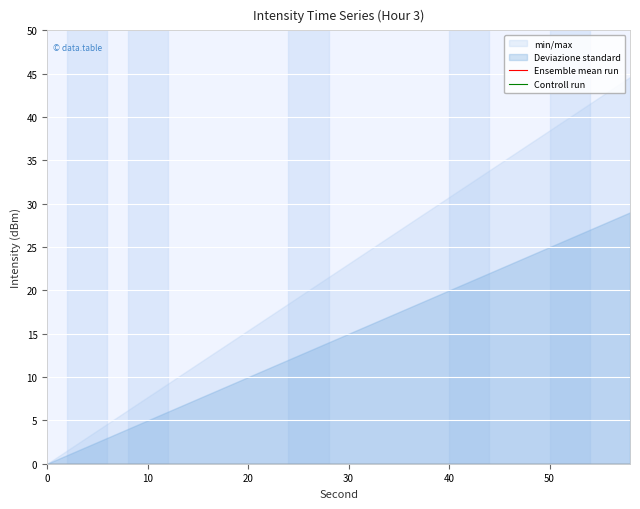

At how many categories does at least one series exceed 24?

17